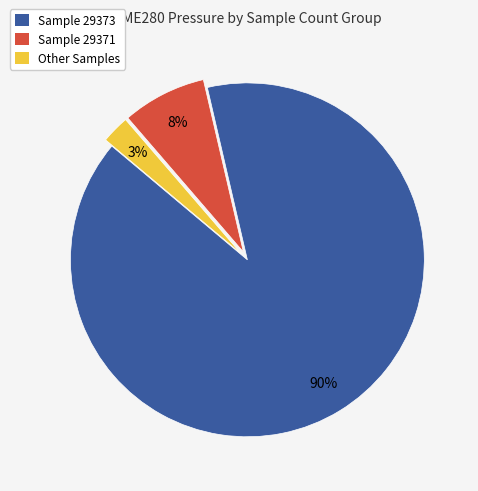

Is there any slice that represents more than half of the pie?

Yes